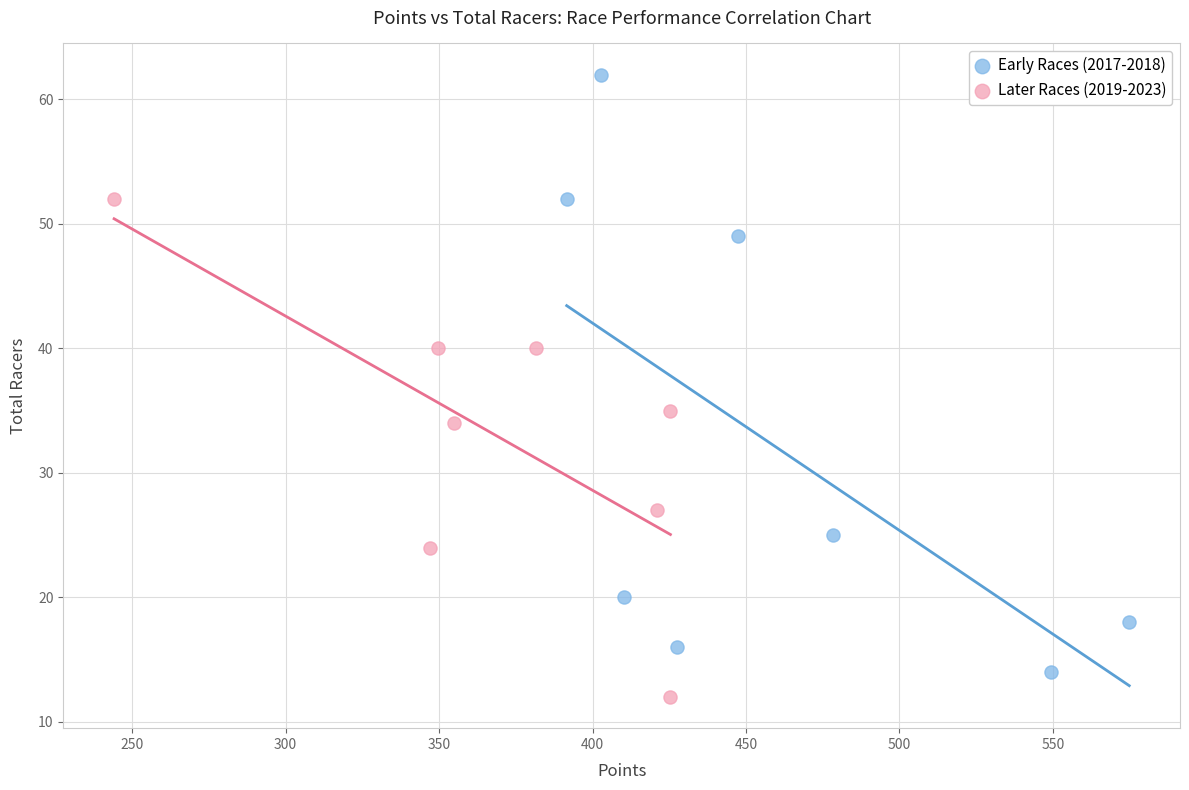

Which series reaches the maximum Y coordinate?

Early Races (2017-2018)